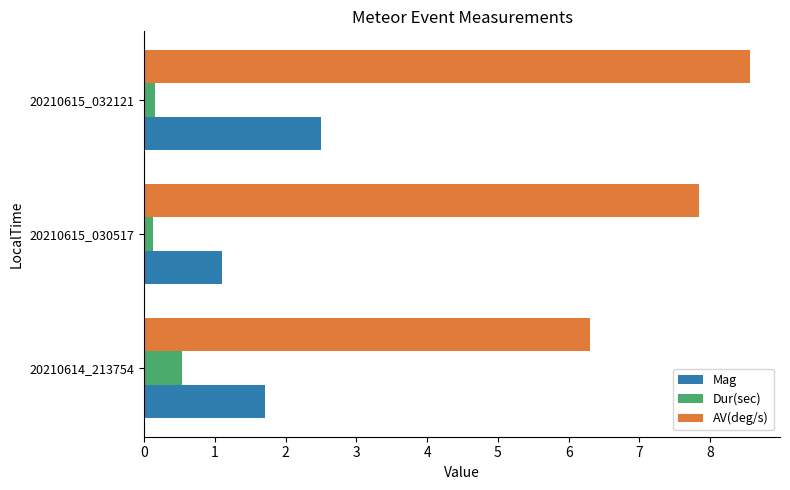

What is the difference between the highest and lowest values at 20210614_213754?

5.8